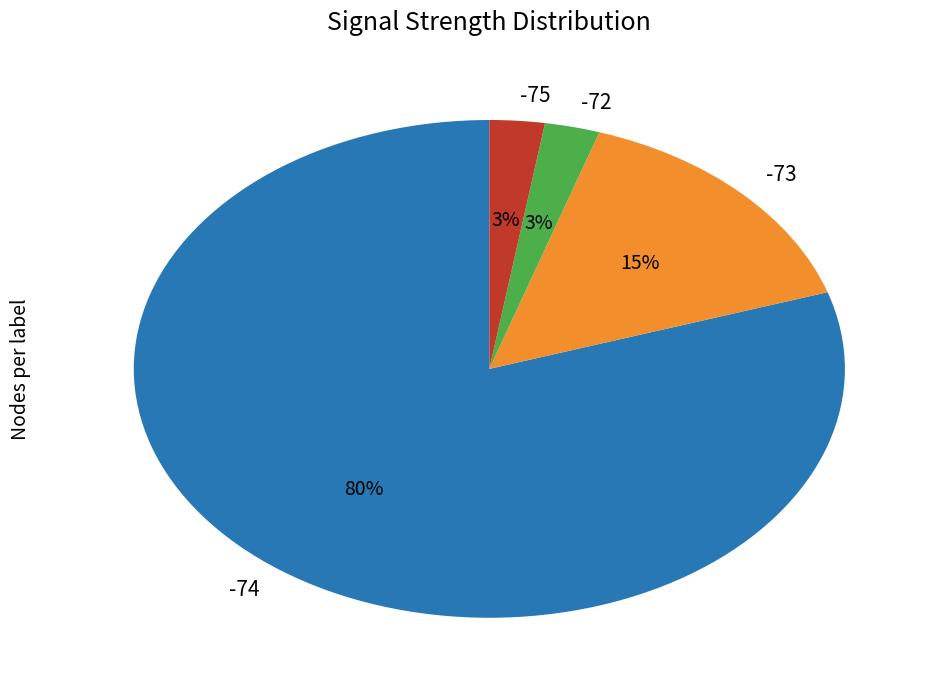

Which has a higher value, -74 or -75?

-74